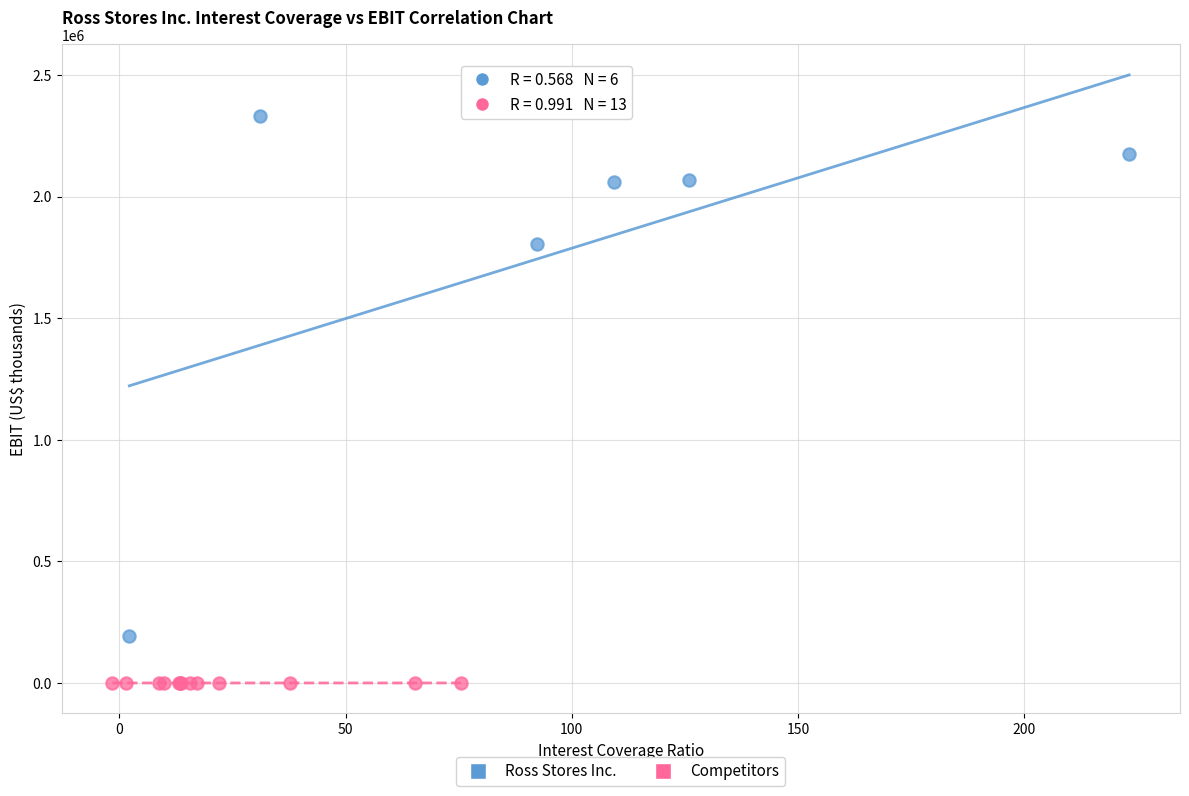

Which series has the largest Y range (max minus min)?

Ross Stores Inc.